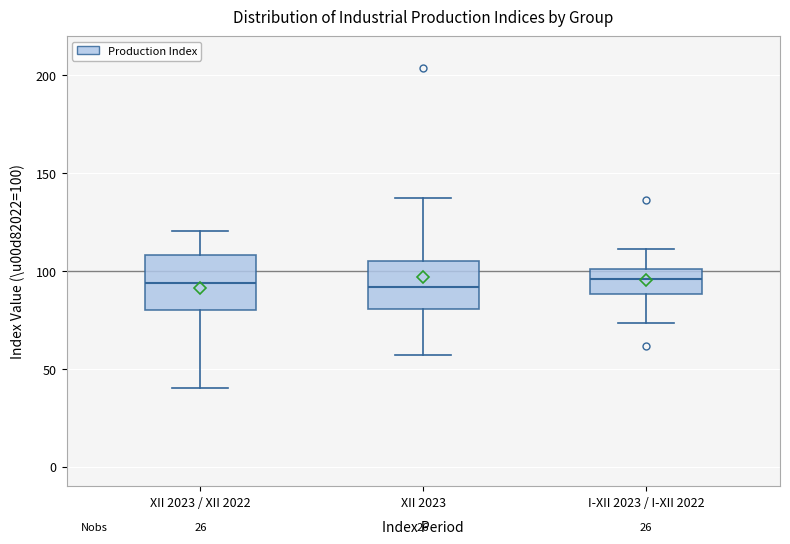

Reading left to right, read every box against the y-axis: the position of its median line, the range the box covers, and the ends of its whiskers. The values are not printed on the chart, so give them approximately, as read against the axis.

XII 2023 / XII 2022: median 95, box 80 to 110, whiskers 40 to 120
XII 2023: median 90, box 80 to 105, whiskers 55 to 135
I-XII 2023 / I-XII 2022: median 95, box 90 to 100, whiskers 75 to 110